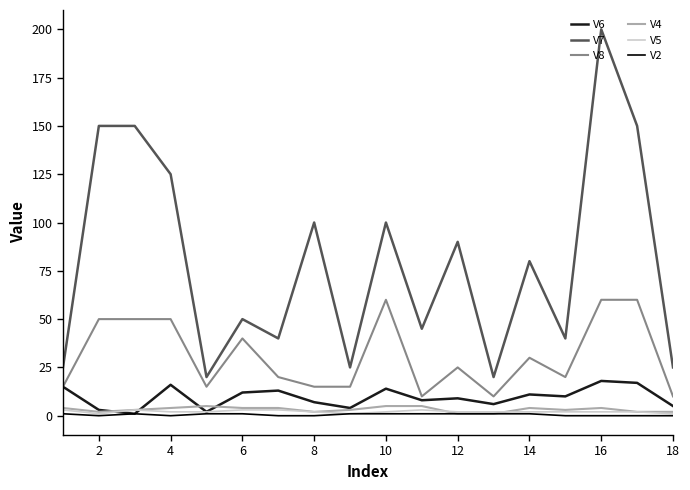

Which series has the largest range (max minus min)?

V7